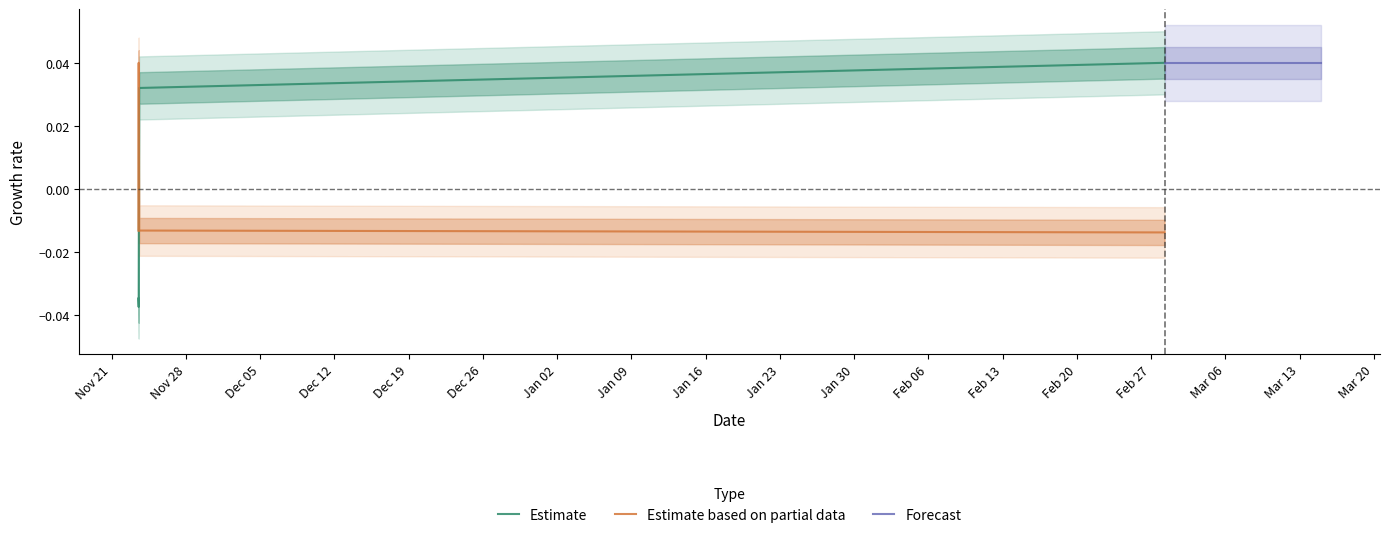

At which category is the sum across all series the highest?

2023-02-28 06:18:00